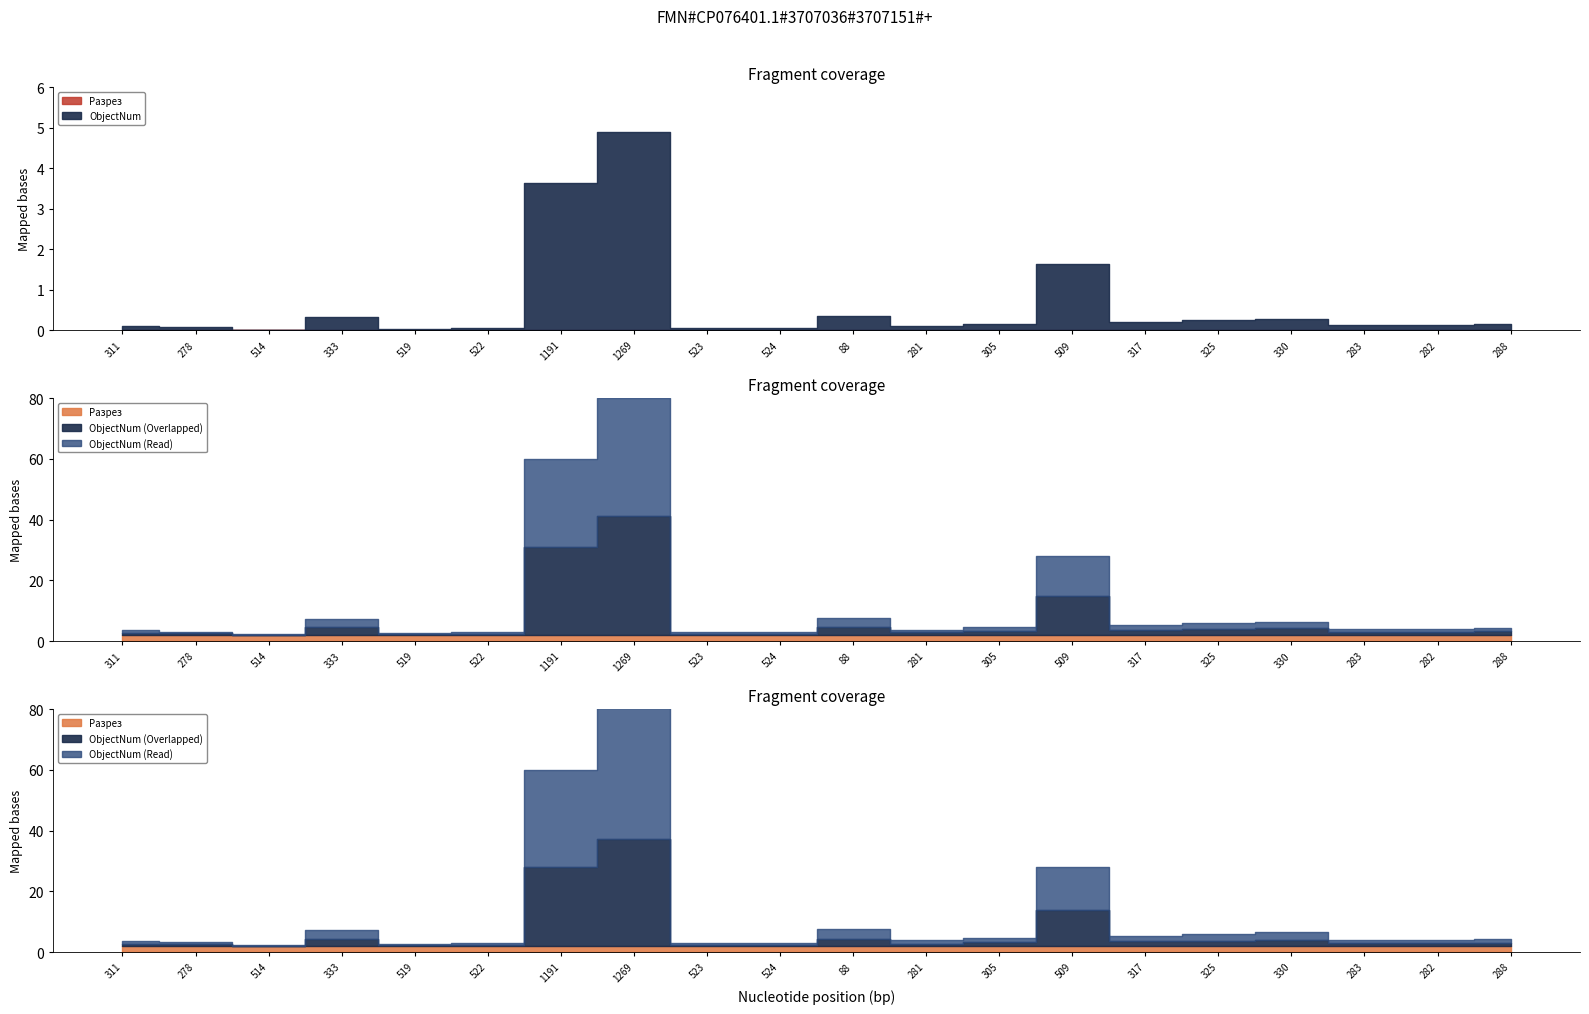

What is the label of the 5th point from the right?

325